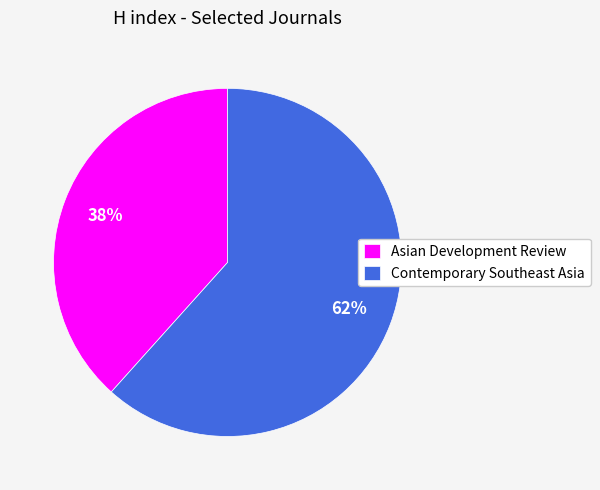

To the nearest percent, what is the average slice percentage?

50%